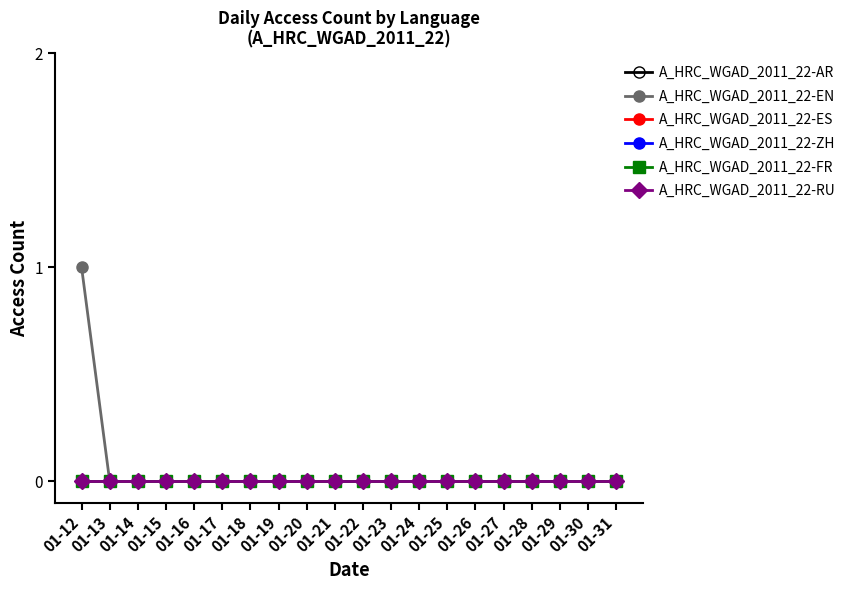

Reading left to right, what are all the values shown in this chart?

A_HRC_WGAD_2011_22-AR: 01-12=0	01-13=0	01-14=0	01-15=0	01-16=0	01-17=0	01-18=0	01-19=0	01-20=0	01-21=0	01-22=0	01-23=0	01-24=0	01-25=0	01-26=0	01-27=0	01-28=0	01-29=0	01-30=0	01-31=0
A_HRC_WGAD_2011_22-EN: 01-12=1	01-13=0	01-14=0	01-15=0	01-16=0	01-17=0	01-18=0	01-19=0	01-20=0	01-21=0	01-22=0	01-23=0	01-24=0	01-25=0	01-26=0	01-27=0	01-28=0	01-29=0	01-30=0	01-31=0
A_HRC_WGAD_2011_22-ES: 01-12=0	01-13=0	01-14=0	01-15=0	01-16=0	01-17=0	01-18=0	01-19=0	01-20=0	01-21=0	01-22=0	01-23=0	01-24=0	01-25=0	01-26=0	01-27=0	01-28=0	01-29=0	01-30=0	01-31=0
A_HRC_WGAD_2011_22-ZH: 01-12=0	01-13=0	01-14=0	01-15=0	01-16=0	01-17=0	01-18=0	01-19=0	01-20=0	01-21=0	01-22=0	01-23=0	01-24=0	01-25=0	01-26=0	01-27=0	01-28=0	01-29=0	01-30=0	01-31=0
A_HRC_WGAD_2011_22-FR: 01-12=0	01-13=0	01-14=0	01-15=0	01-16=0	01-17=0	01-18=0	01-19=0	01-20=0	01-21=0	01-22=0	01-23=0	01-24=0	01-25=0	01-26=0	01-27=0	01-28=0	01-29=0	01-30=0	01-31=0
A_HRC_WGAD_2011_22-RU: 01-12=0	01-13=0	01-14=0	01-15=0	01-16=0	01-17=0	01-18=0	01-19=0	01-20=0	01-21=0	01-22=0	01-23=0	01-24=0	01-25=0	01-26=0	01-27=0	01-28=0	01-29=0	01-30=0	01-31=0